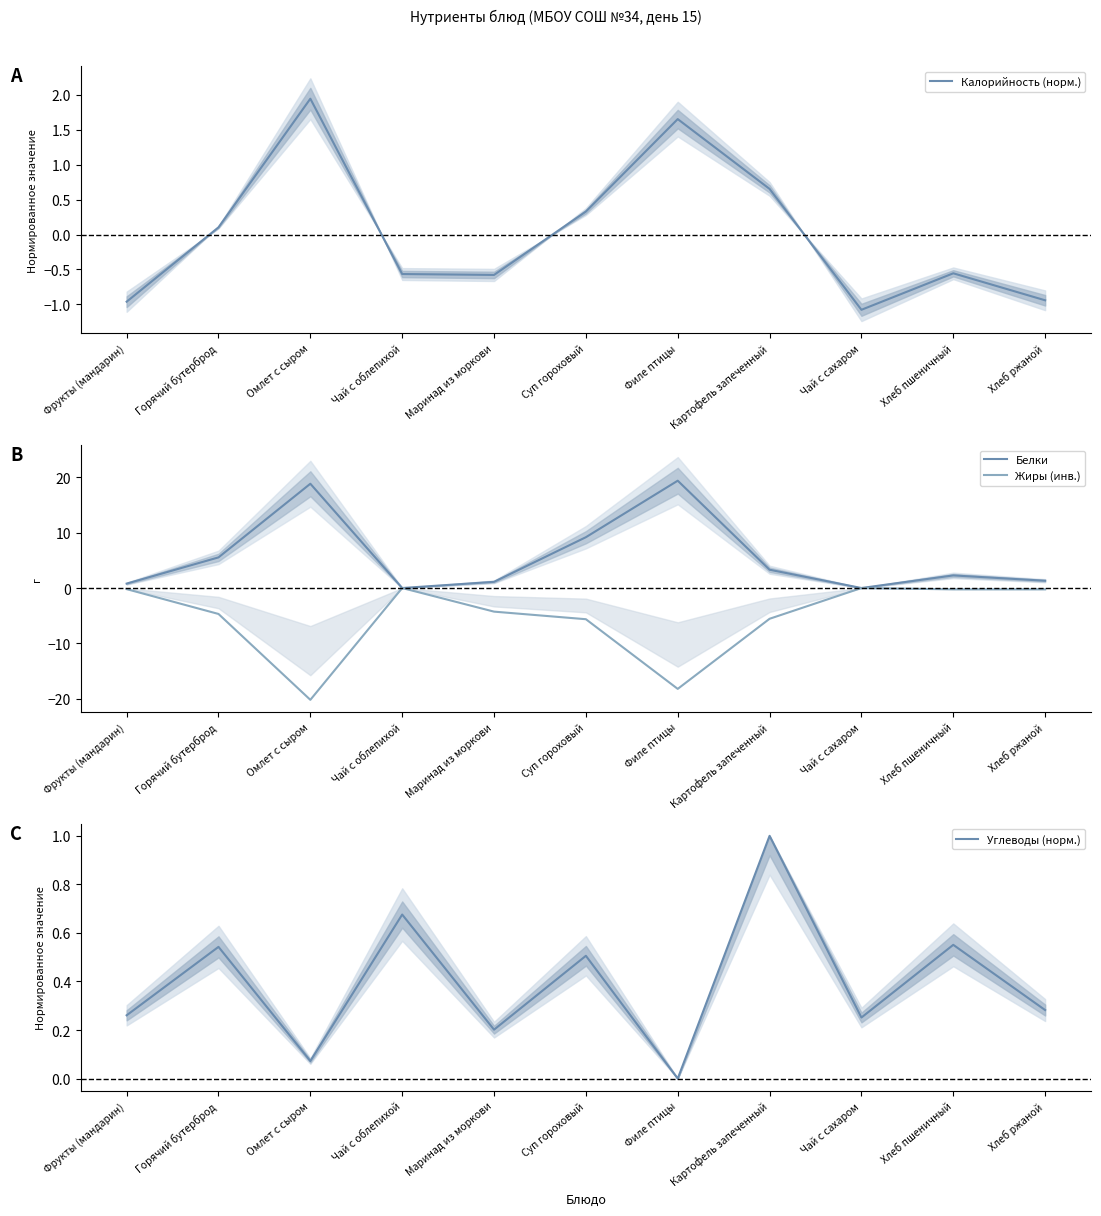

True or false: Белки and Жиры (инв.) intersect in this chart.

False